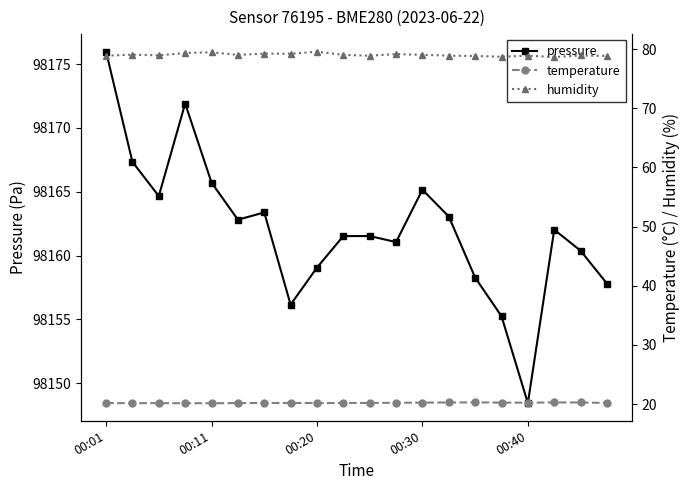

What value does the temperature series have at 18?

20.3